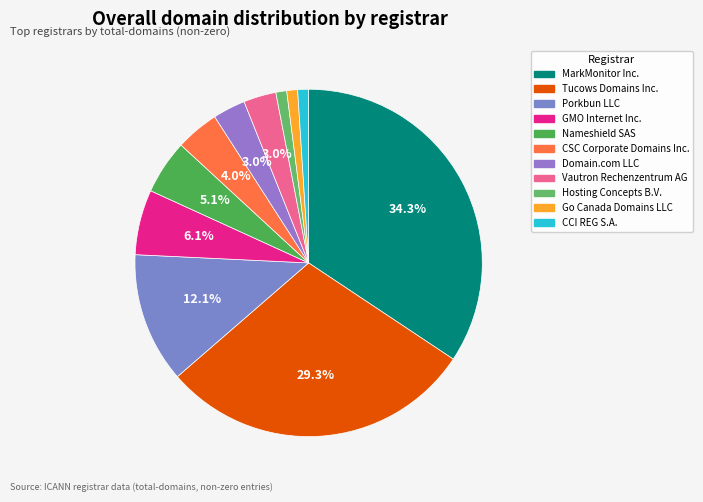

Approximately how many times larger is the value at Nameshield SAS compared to GMO Internet Inc.?

0.8